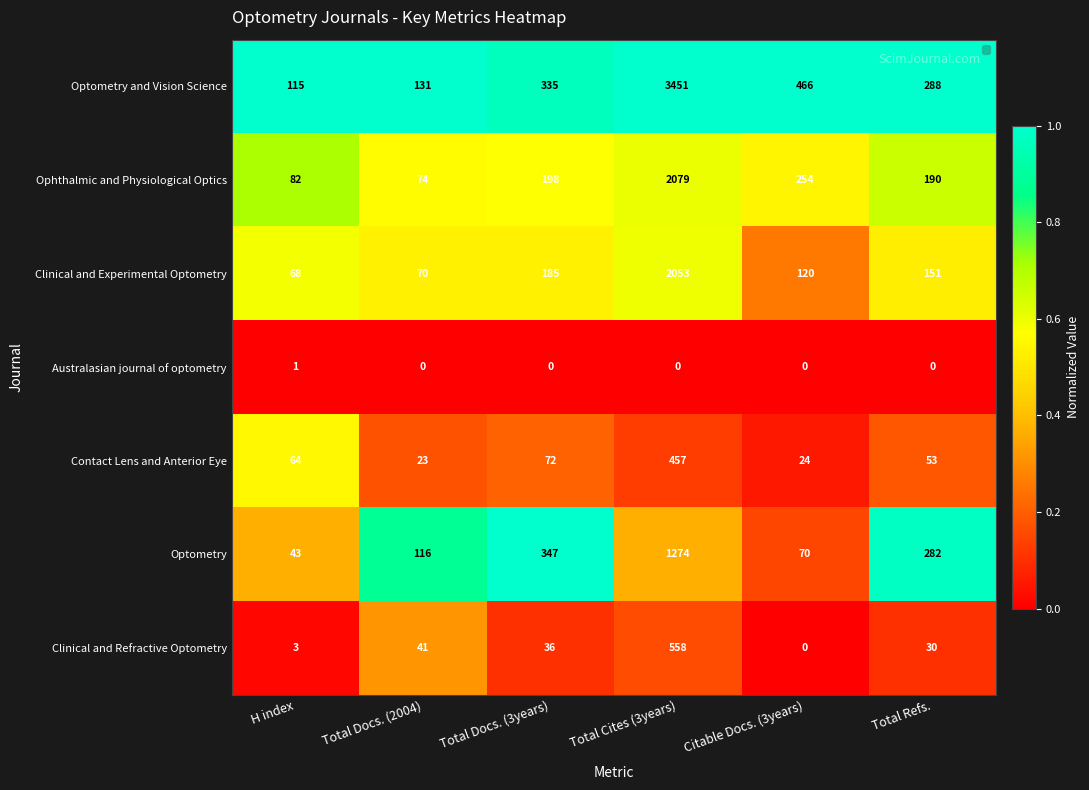

What value does the Optometry series have at Citable Docs. (3years)?

70